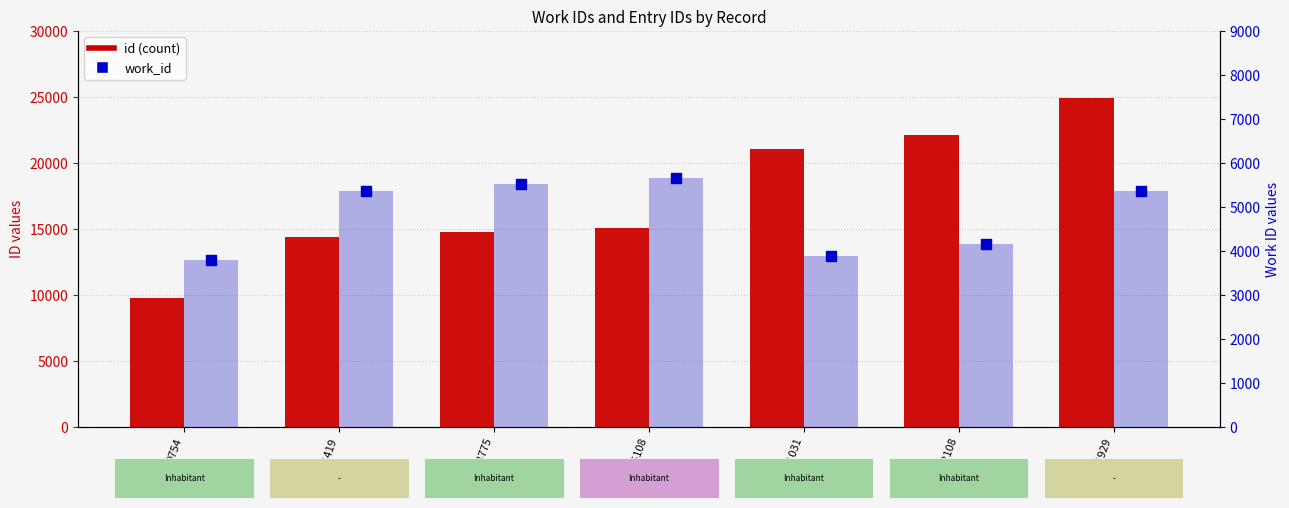

Which series contains the lowest Y value?

work_id (bar)